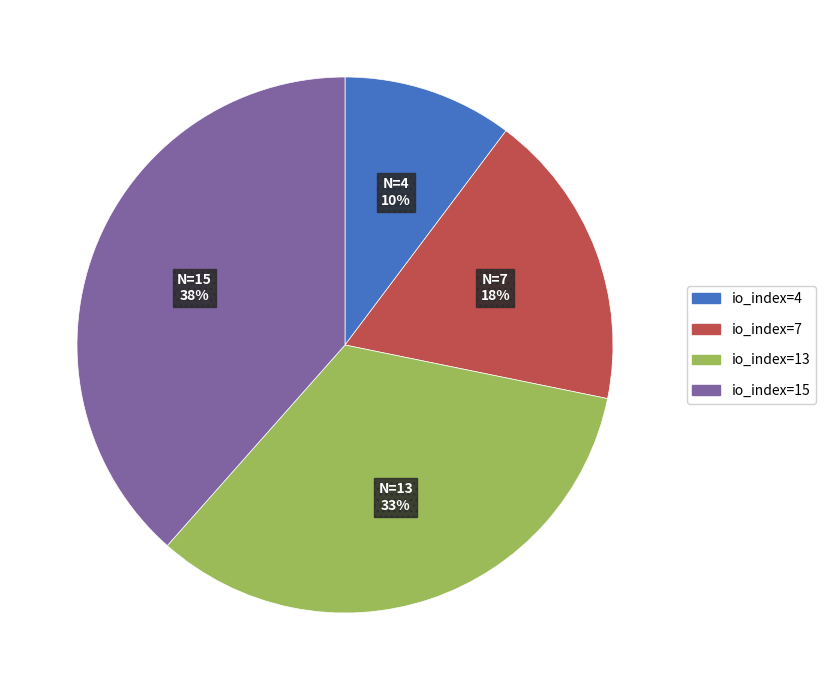

Combined, do io_index=15 and io_index=7 account for over 50%?

Yes